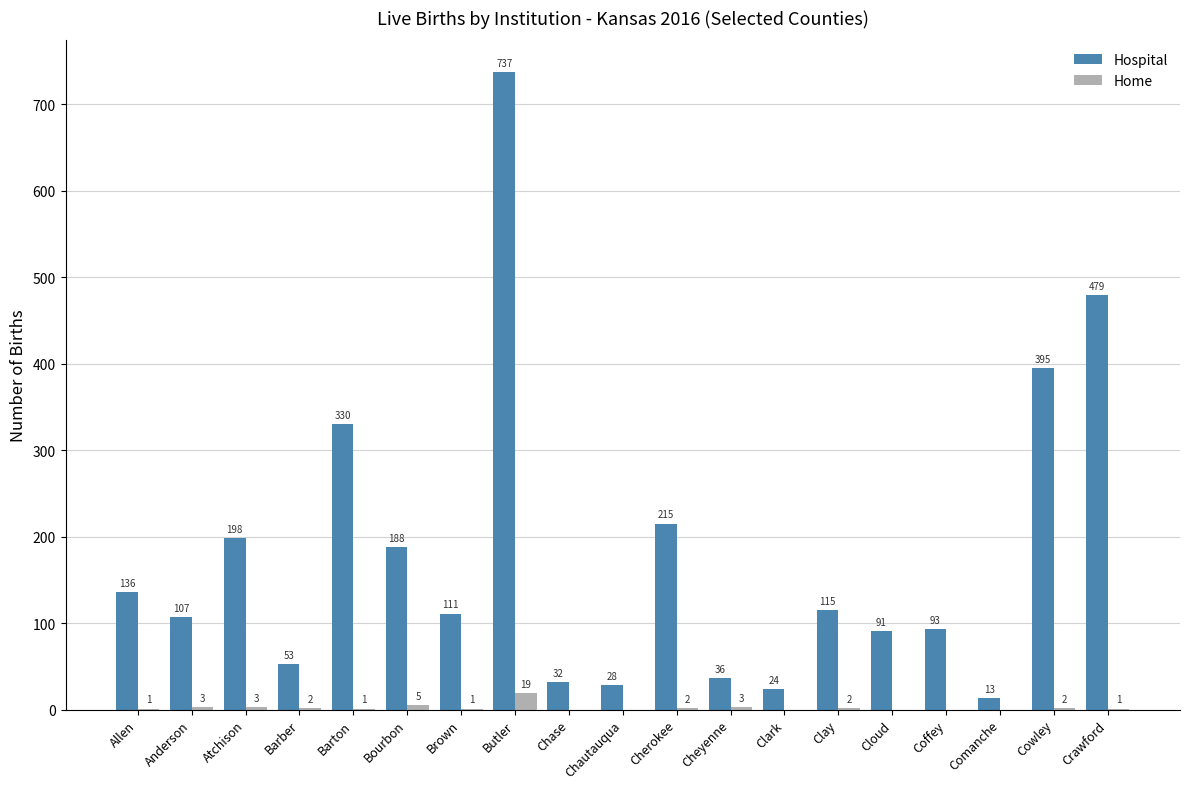

How many values in Home are above zero?

13